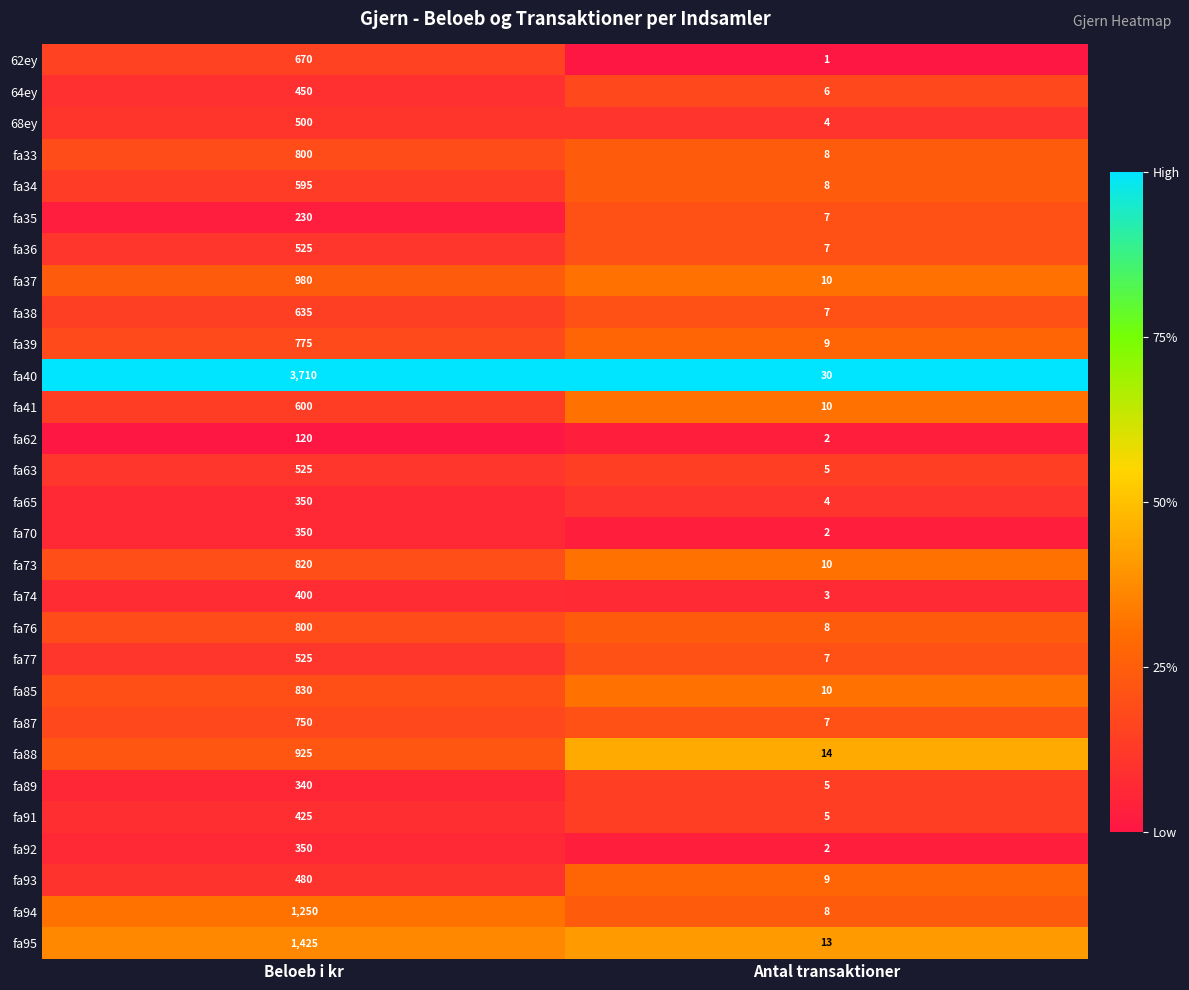

What is the maximum value shown in the chart?

3710